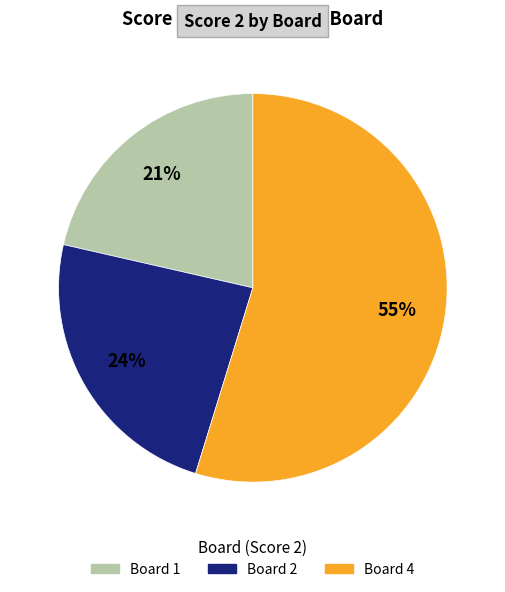

How many segments does this pie chart have?

3